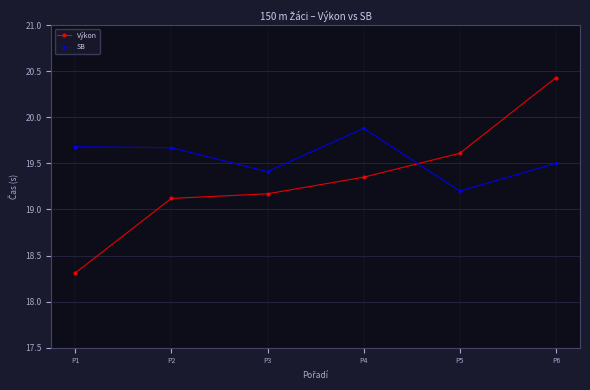

How many interior local valleys does the SB series have?

2